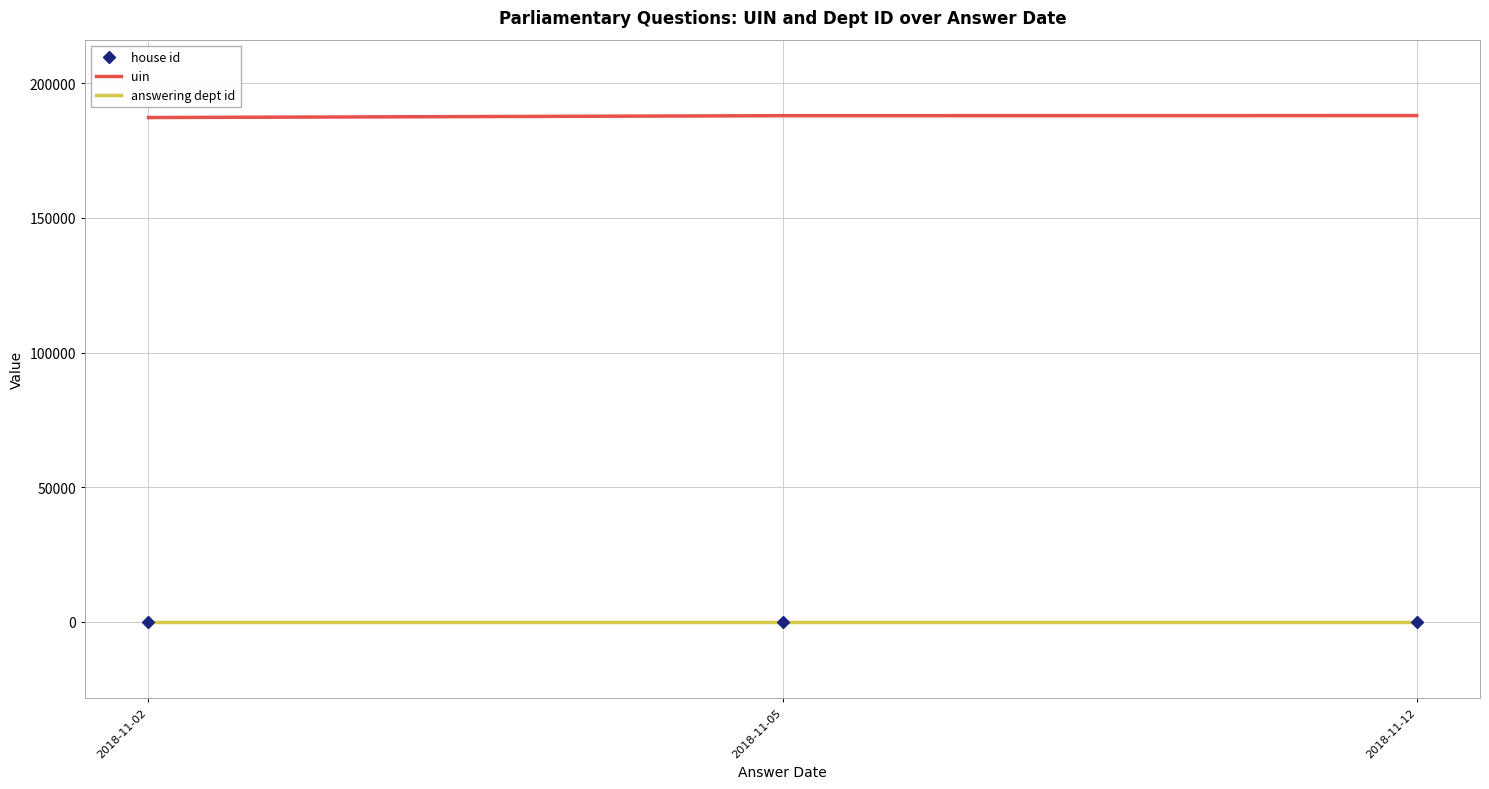

At which label does uin first exceed 187982?

2018-11-12